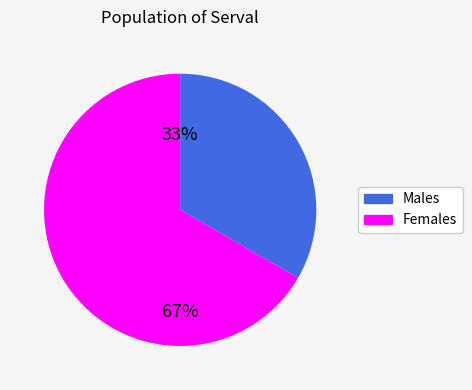

To the nearest percent, what is the average slice percentage?

50%